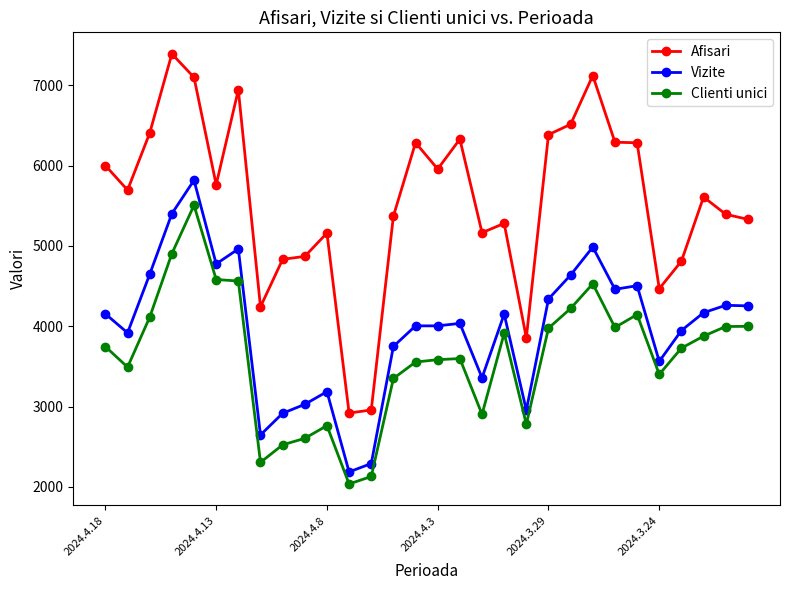

True or false: Vizite and Afisari intersect in this chart.

False